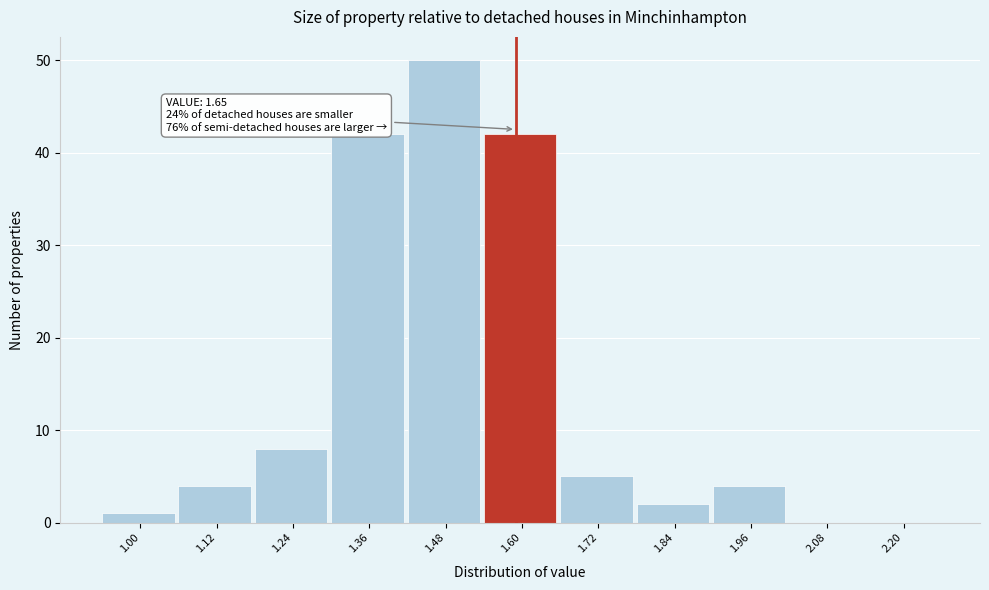

Reading left to right, transcribe all the data shown in this chart.

1.00=1	1.12=4	1.24=8	1.36=42	1.48=50	1.60=42	1.72=5	1.84=2	1.96=4	2.08=0	2.20=0